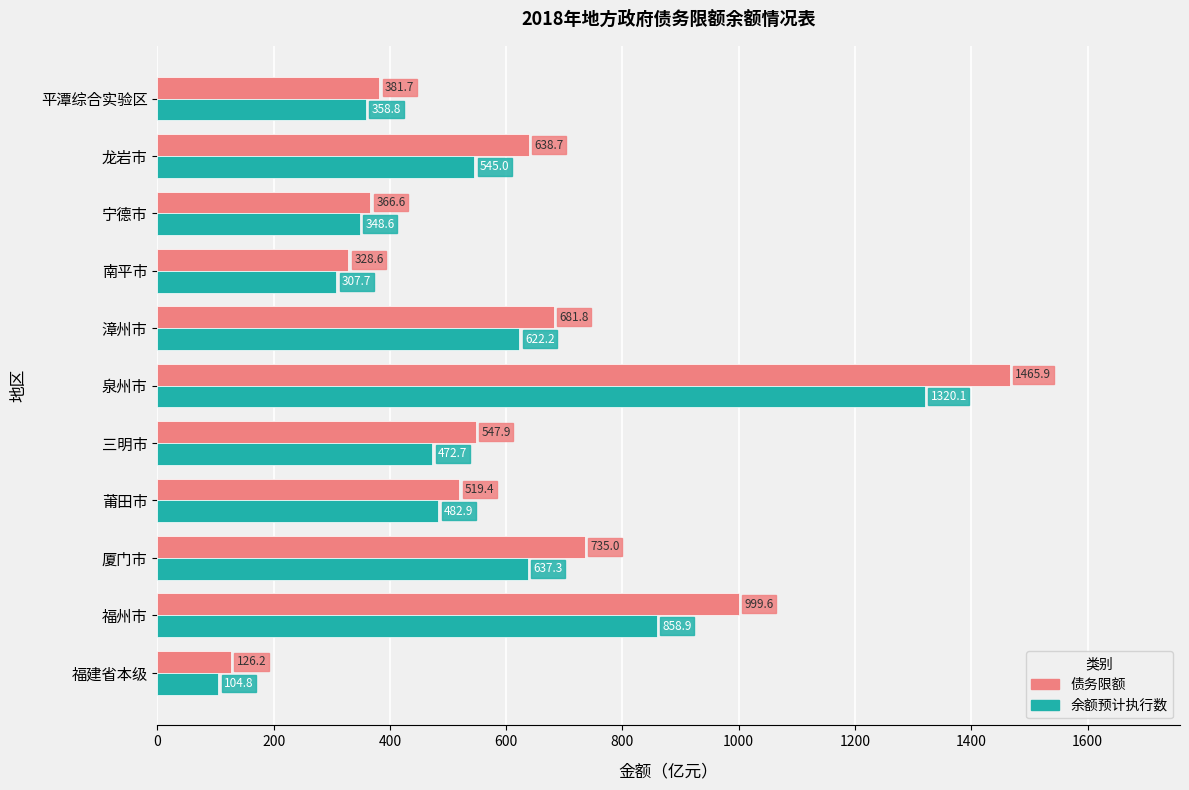

What is the spread (max minus min) of values at 平潭综合实验区?

22.9